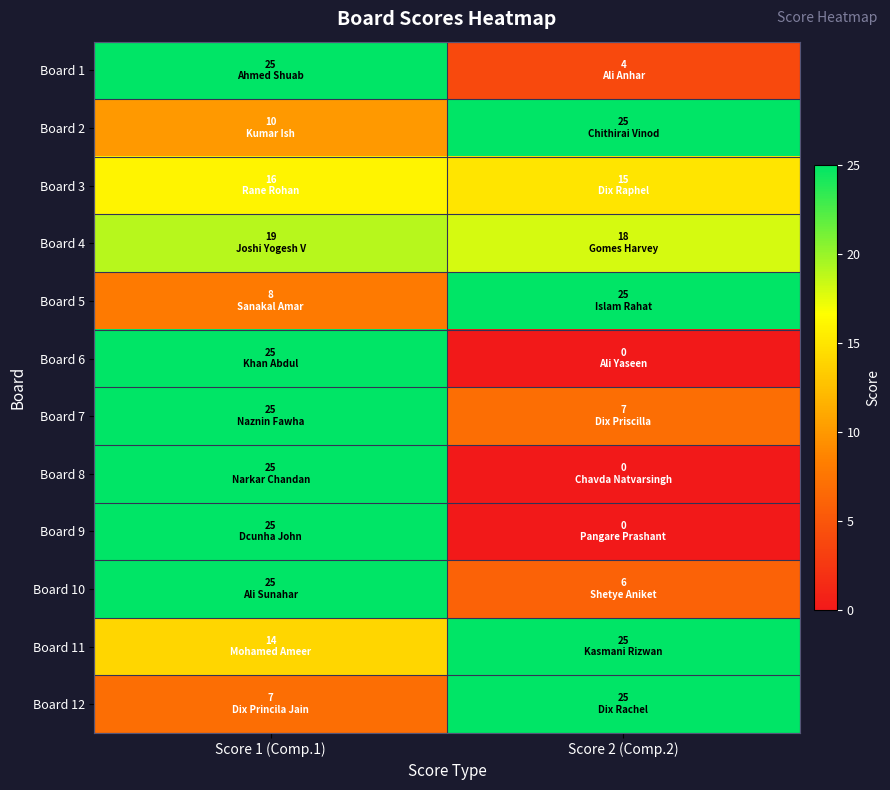

What is the total value across all series at Score 2 (Comp.2)?

150